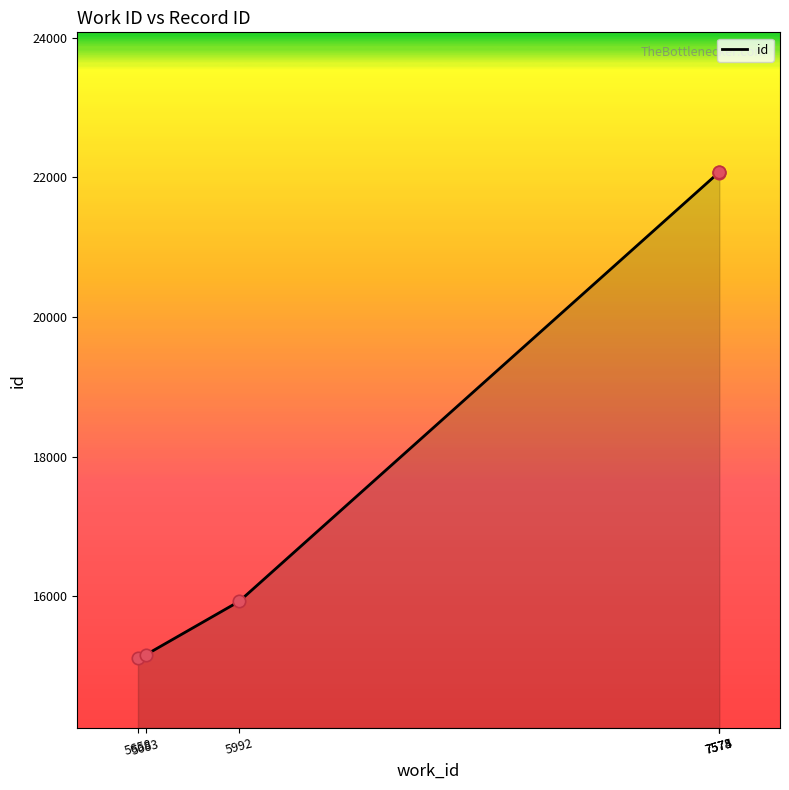

What is the ratio of the value at 7574 to the value at 5658?

1.5